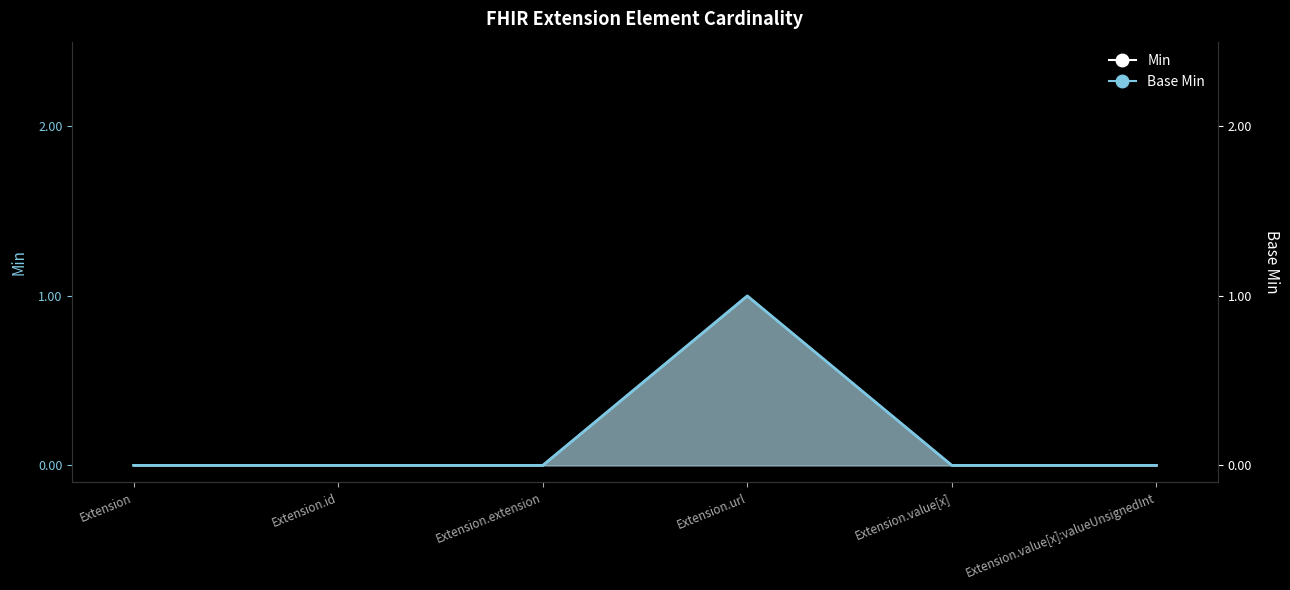

What position from the right is Extension?

6